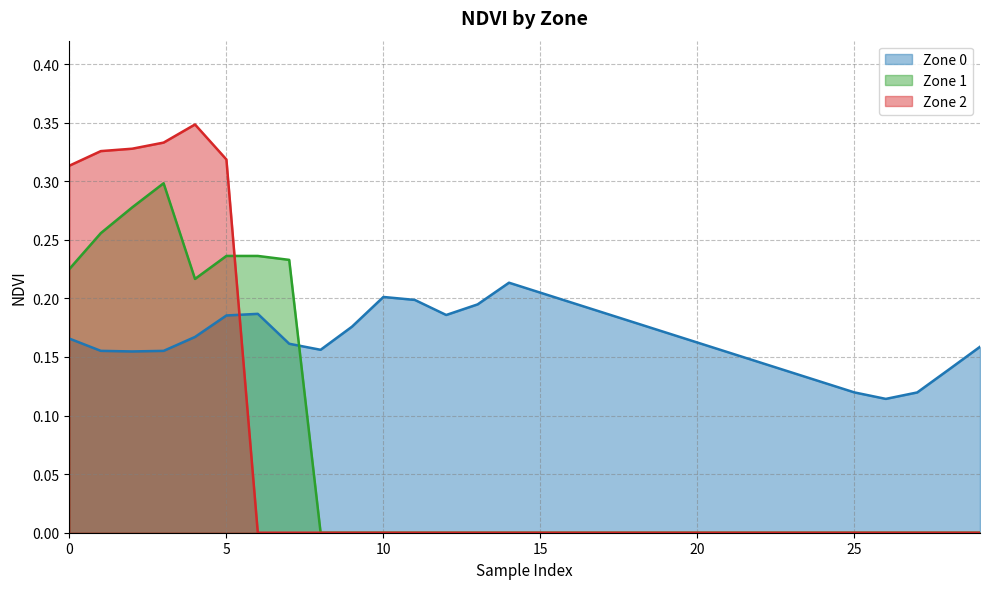

At which category is the sum across all series the highest?

3